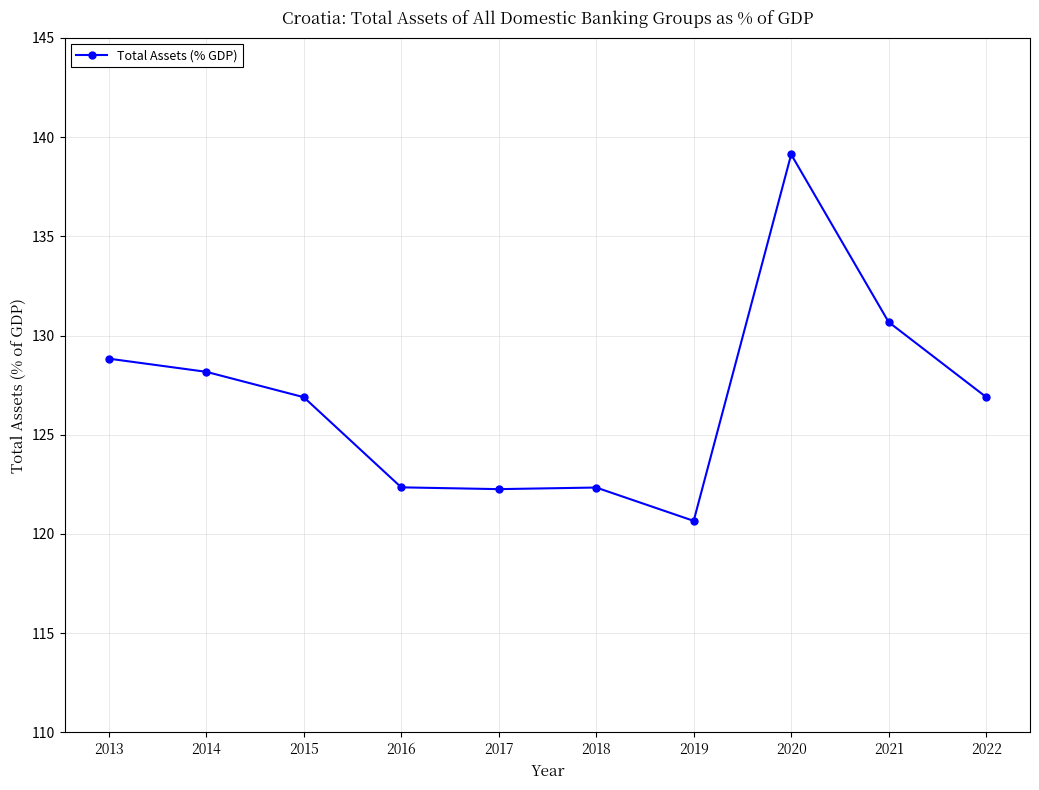

True or false: the data shows 120.7 at 2019.

True